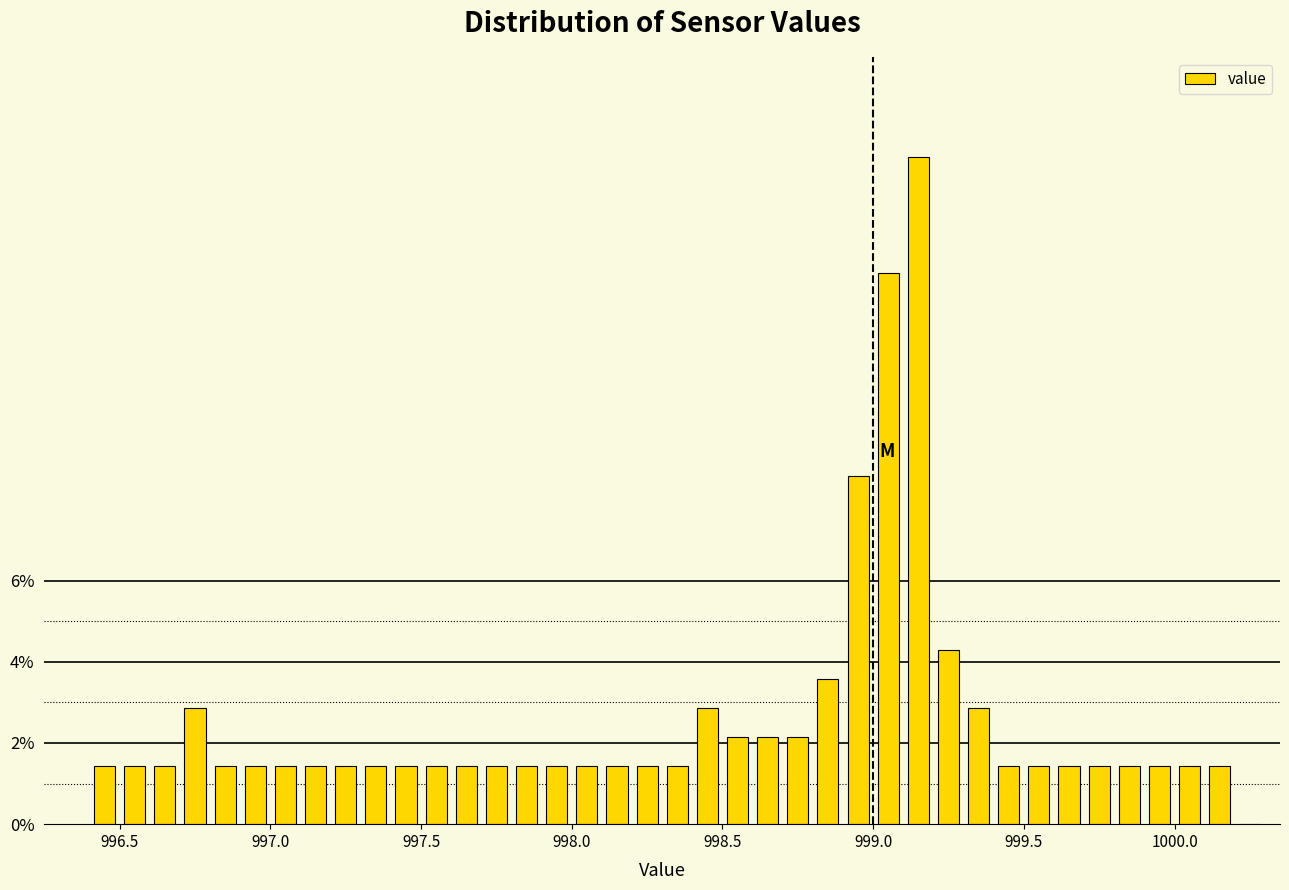

Read against the x-axis, roughly where is the centre of the tallest bar?

999.15